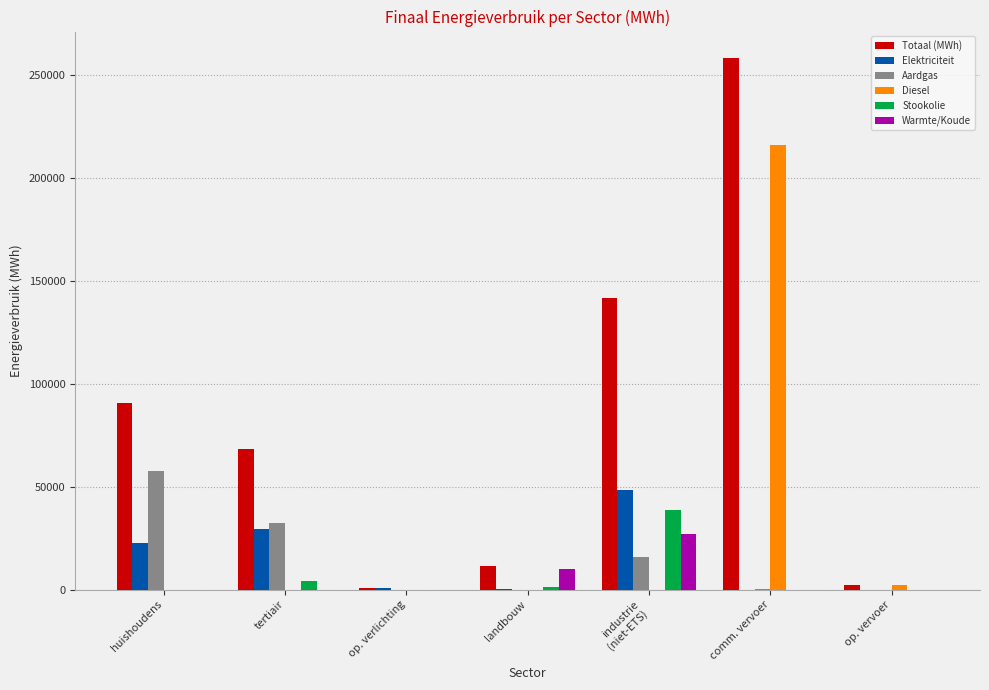

What is the sum of all Diesel values?

218324.9